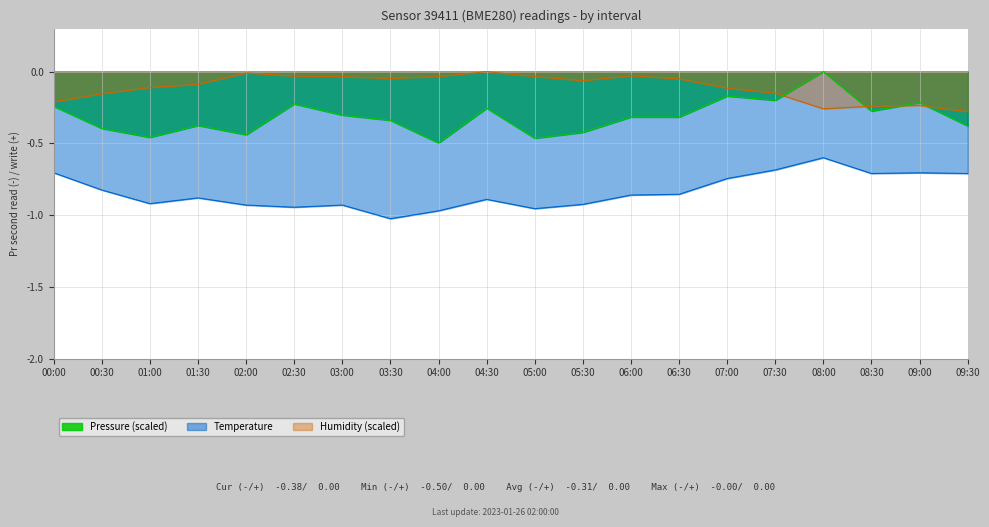

Reading left to right, transcribe all the data shown in this chart.

temperature: -0.7	-0.8	-0.9	-0.9	-0.9	-0.9	-0.9	-1.0	-1.0	-0.9	-1.0	-0.9	-0.9	-0.9	-0.7	-0.7	-0.6	-0.7	-0.7	-0.7
humidity: -0.2	-0.2	-0.1	-0.1	-0.0	-0.0	-0.0	-0.0	-0.0	-0.0	-0.0	-0.1	-0.0	-0.1	-0.1	-0.2	-0.3	-0.2	-0.2	-0.3
pressure: -0.2	-0.4	-0.5	-0.4	-0.4	-0.2	-0.3	-0.3	-0.5	-0.3	-0.5	-0.4	-0.3	-0.3	-0.2	-0.2	-0.0	-0.3	-0.2	-0.4